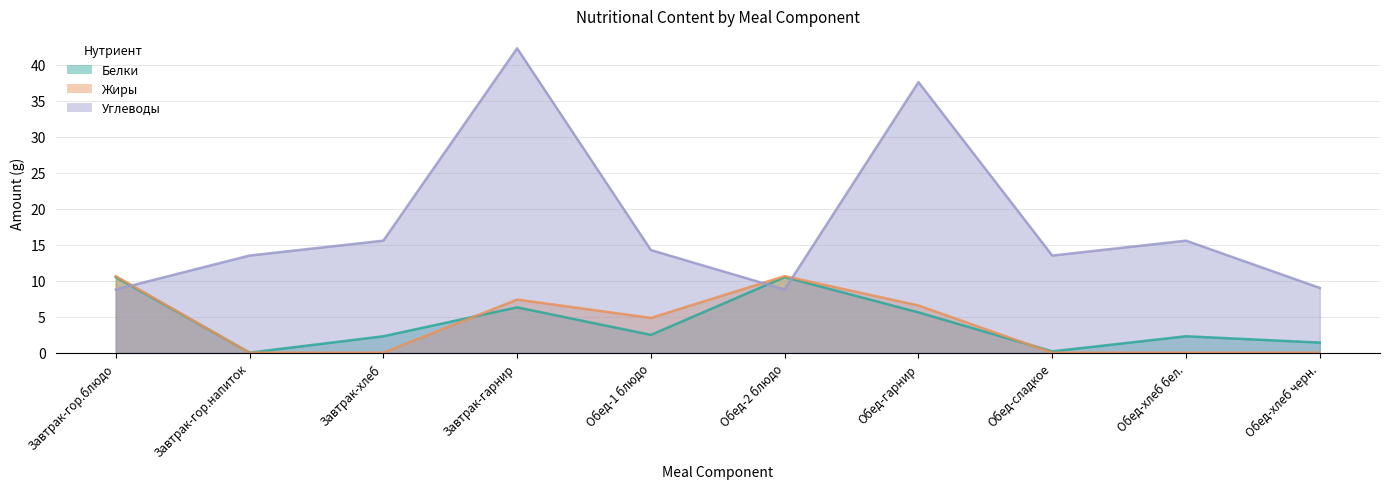

In Жиры, how many points are higher than both neighbors (excluding endpoints)?

2